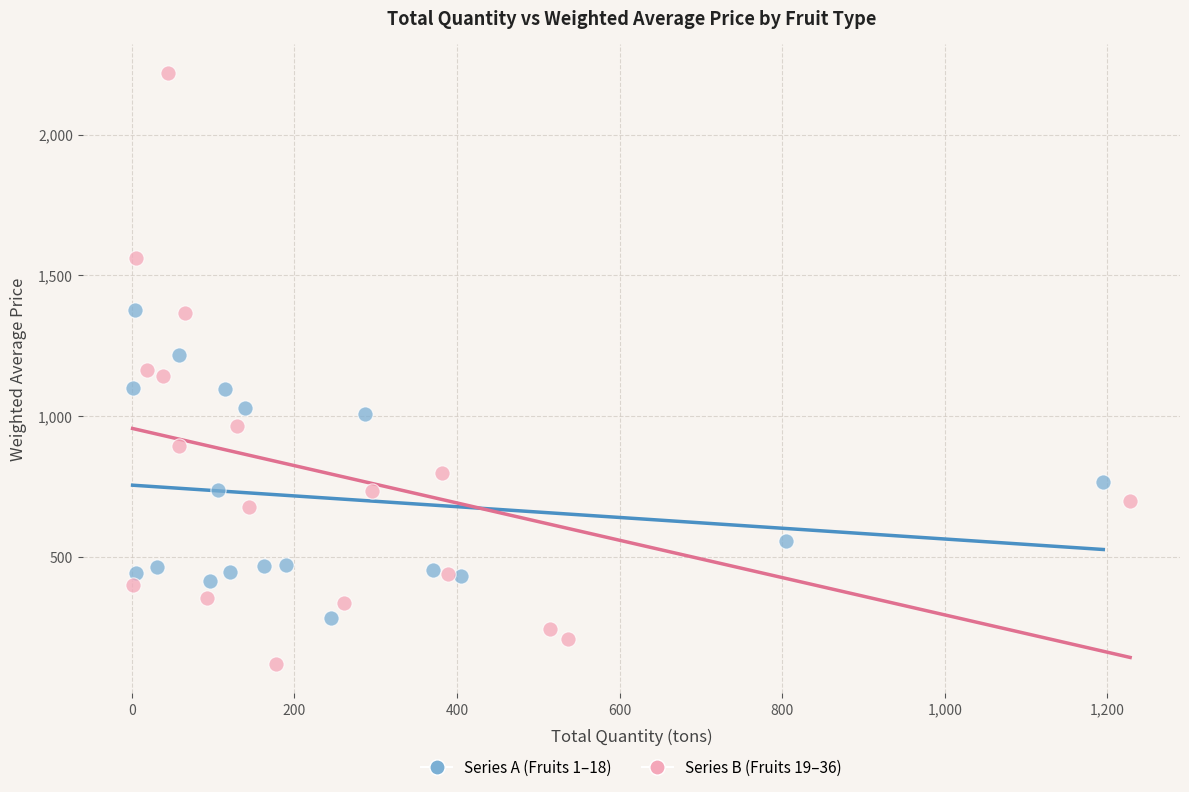

Which series has the largest Y range (max minus min)?

Series B (Fruits 19–36)